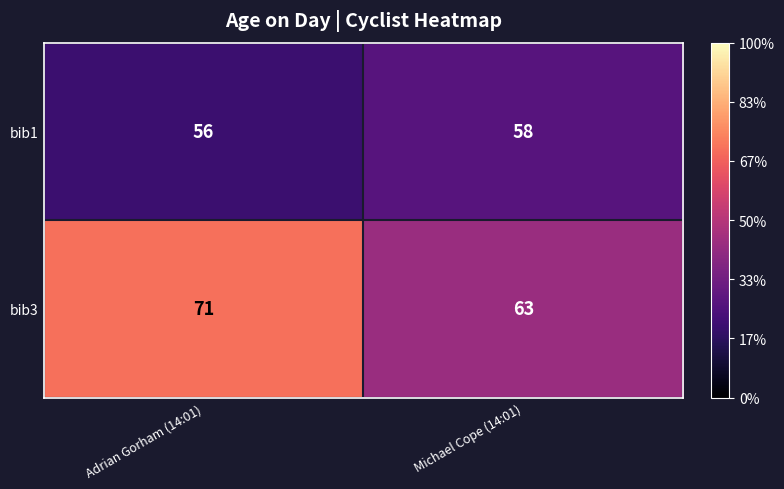

The value of bib1 at Michael Cope (14:01) is 58. True or false?

True